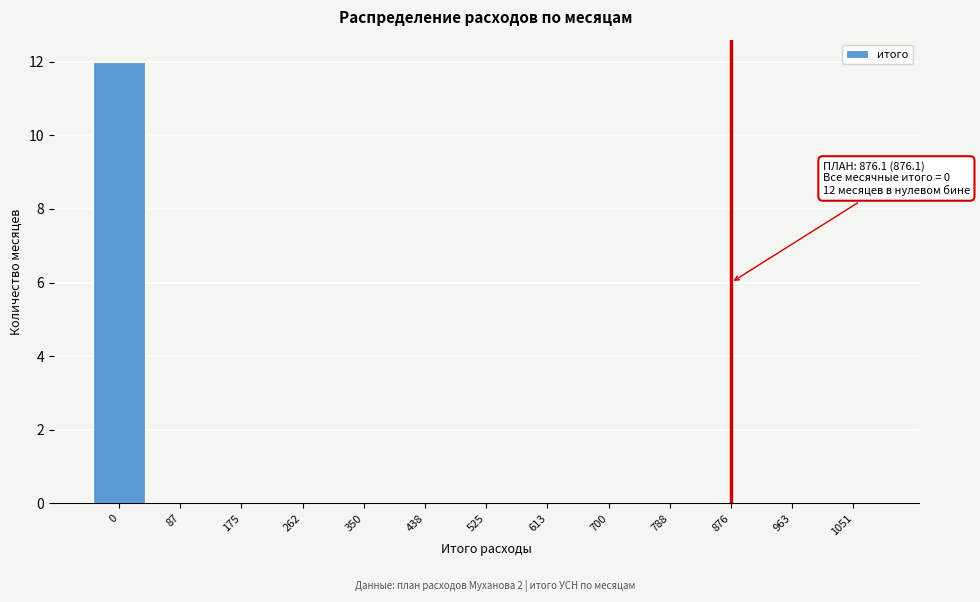

Reading right to left, extract all data points from this chart.

1051=0	963=0	876=0	788=0	700=0	613=0	525=0	438=0	350=0	262=0	175=0	87=0	0=12